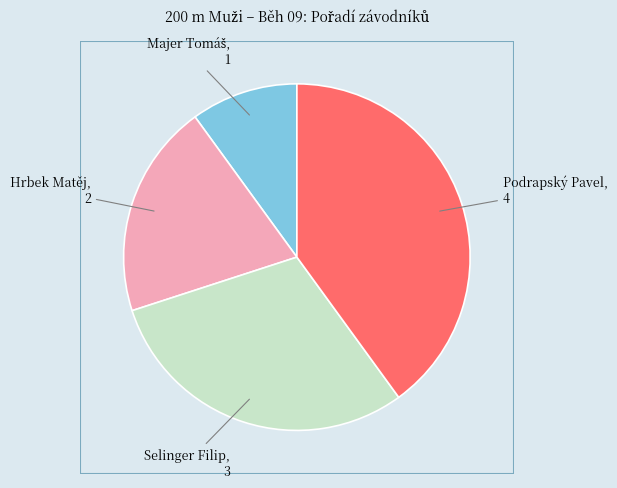

Is Podrapský Pavel the majority of the pie?

No